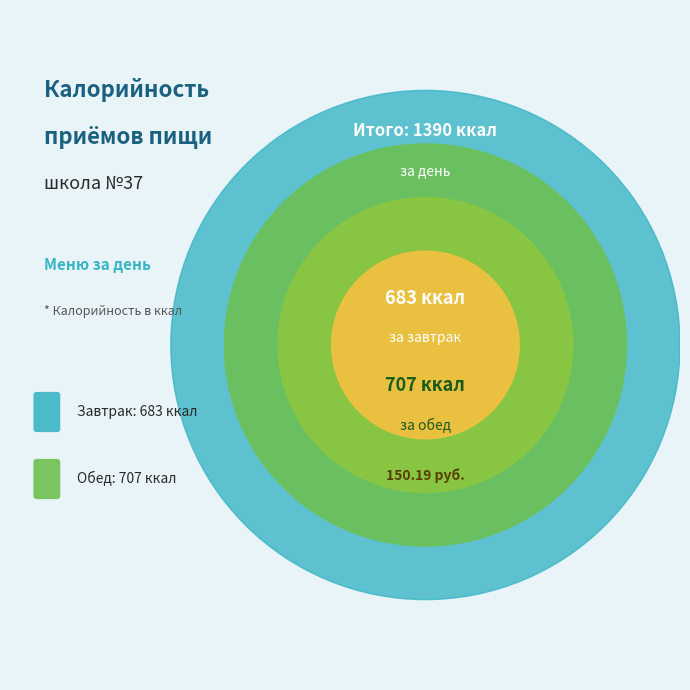

Approximately how many times larger is the value at Обед compared to Завтрак?

1.0